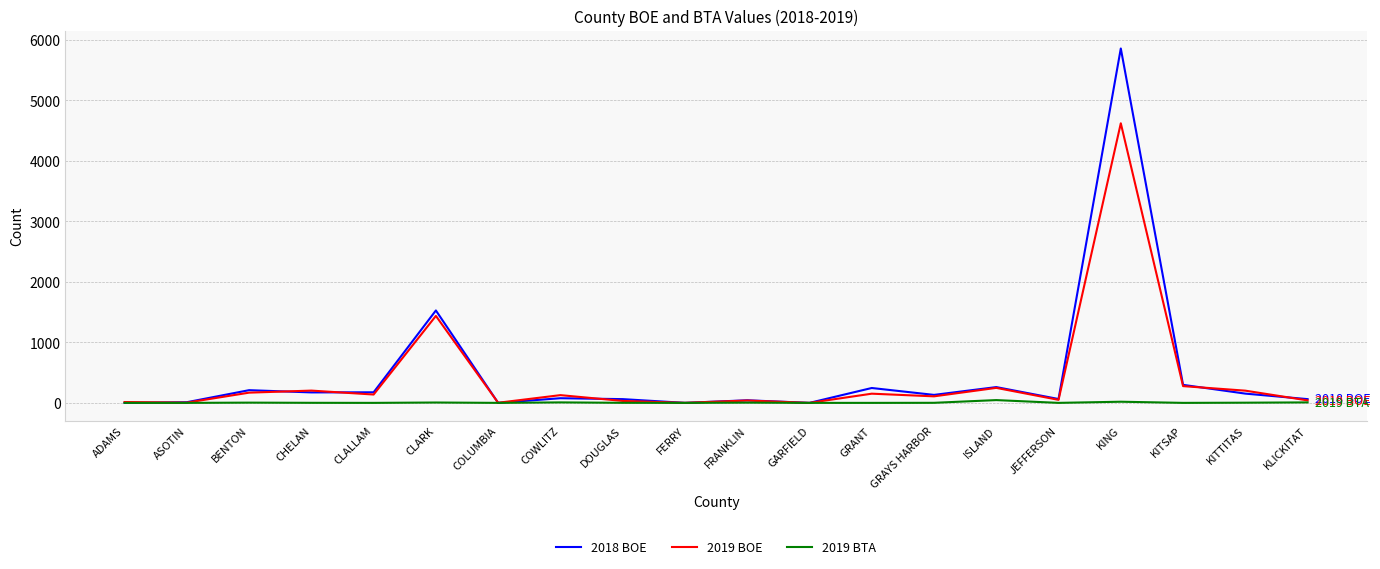

Which series has the largest range (max minus min)?

2018 BOE